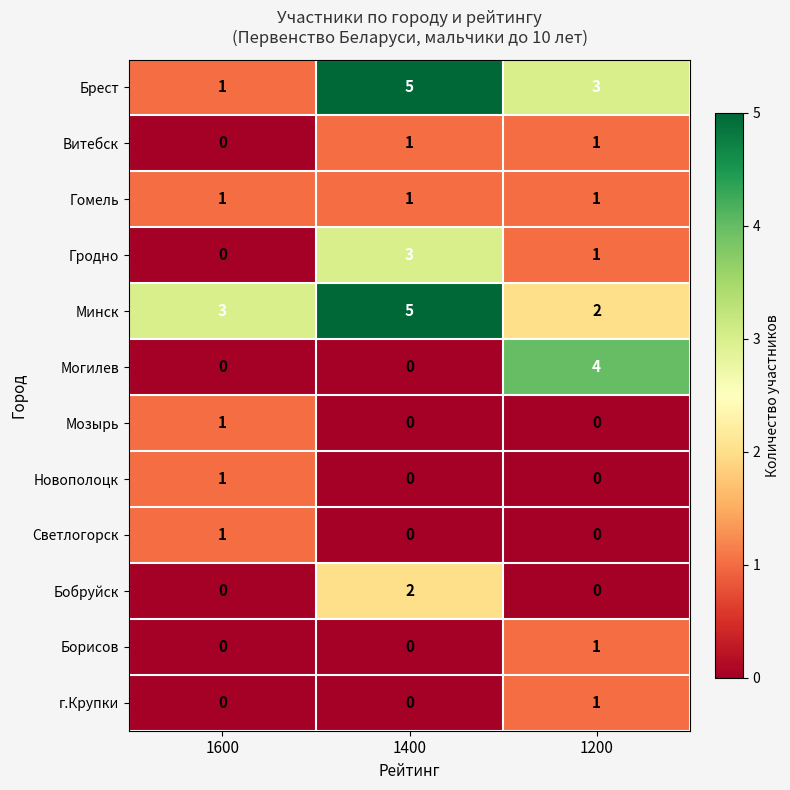

At how many categories does at least one series exceed 2?

3